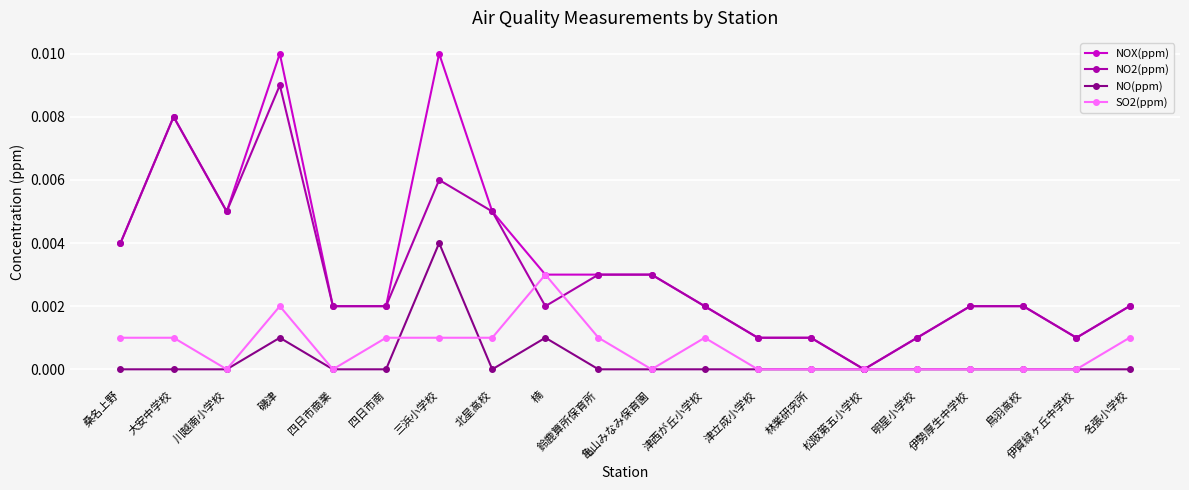

At which category does NO2(ppm) reach its first local valley?

川越南小学校